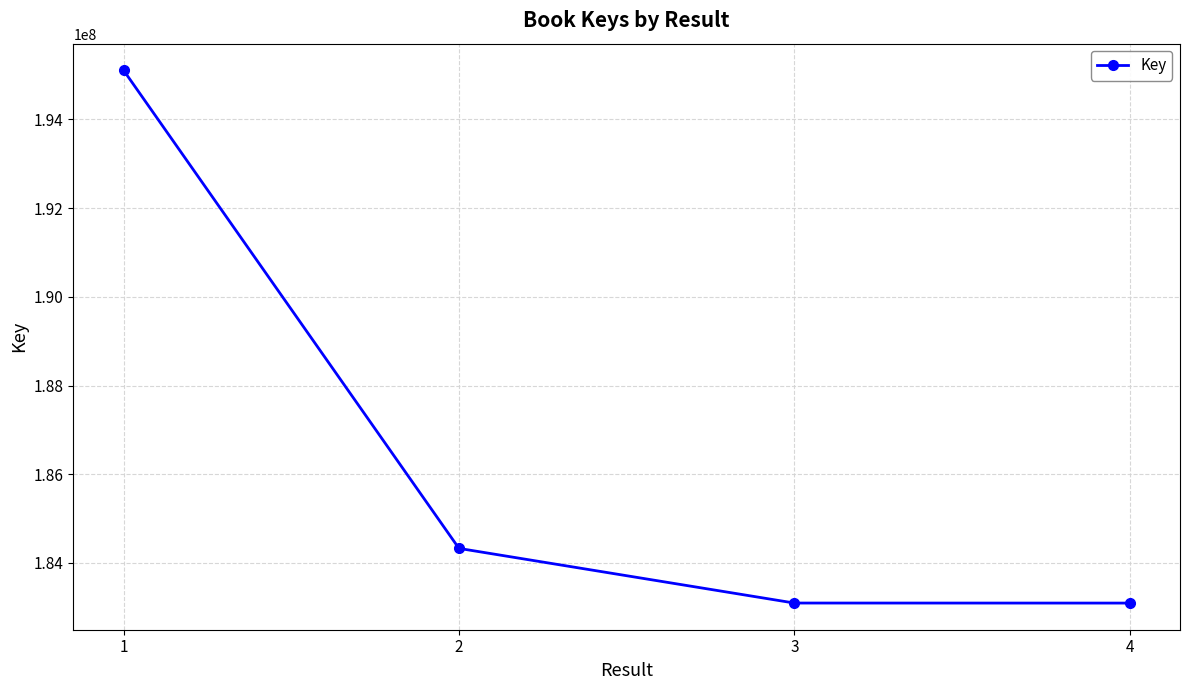

What is the sum of all values?

745624055